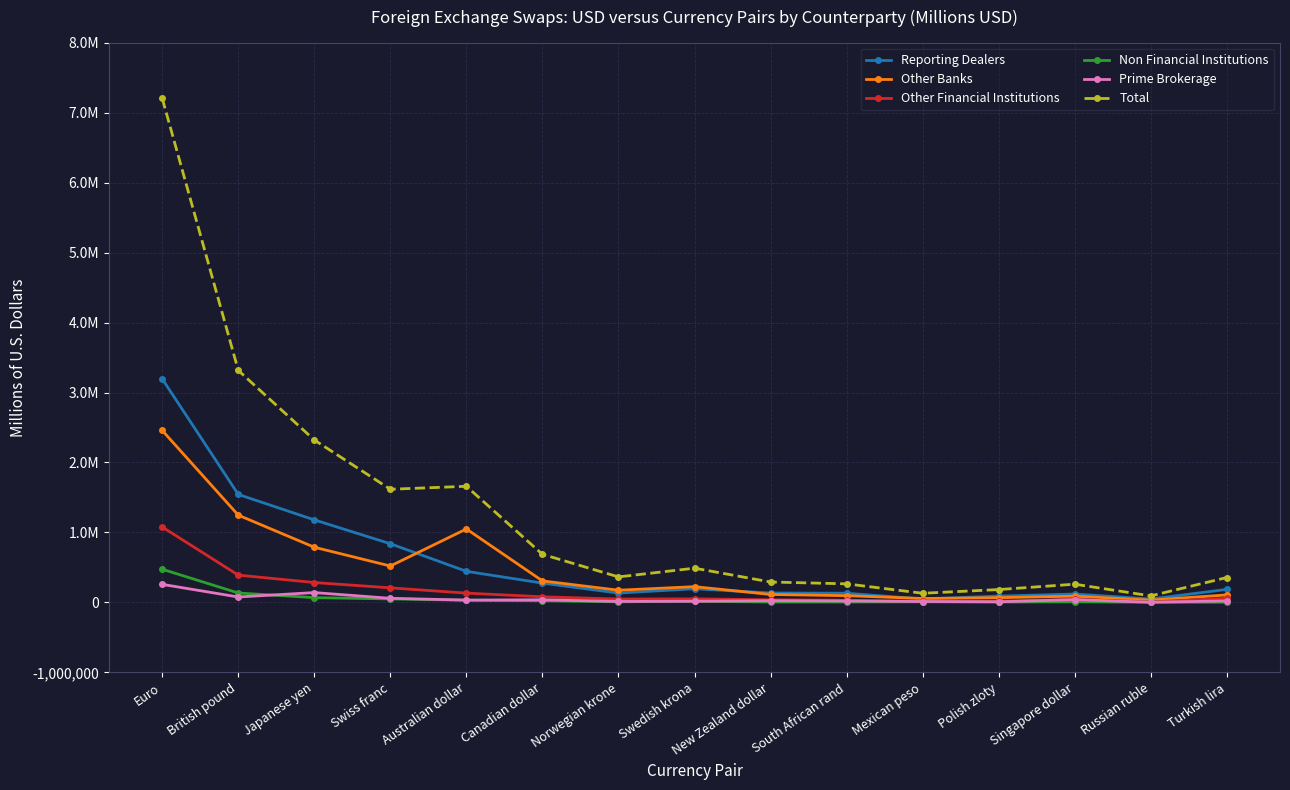

What is the value of the Reporting Dealers point at the 10th from the left?

131457.0